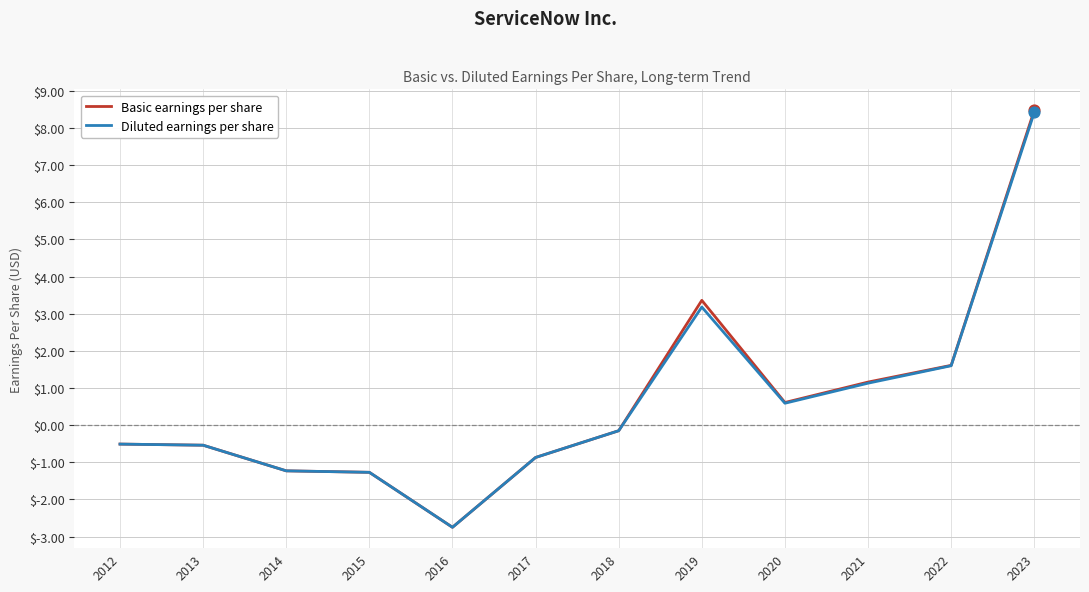

What are all the series names shown in the legend?

Basic earnings per share, Diluted earnings per share